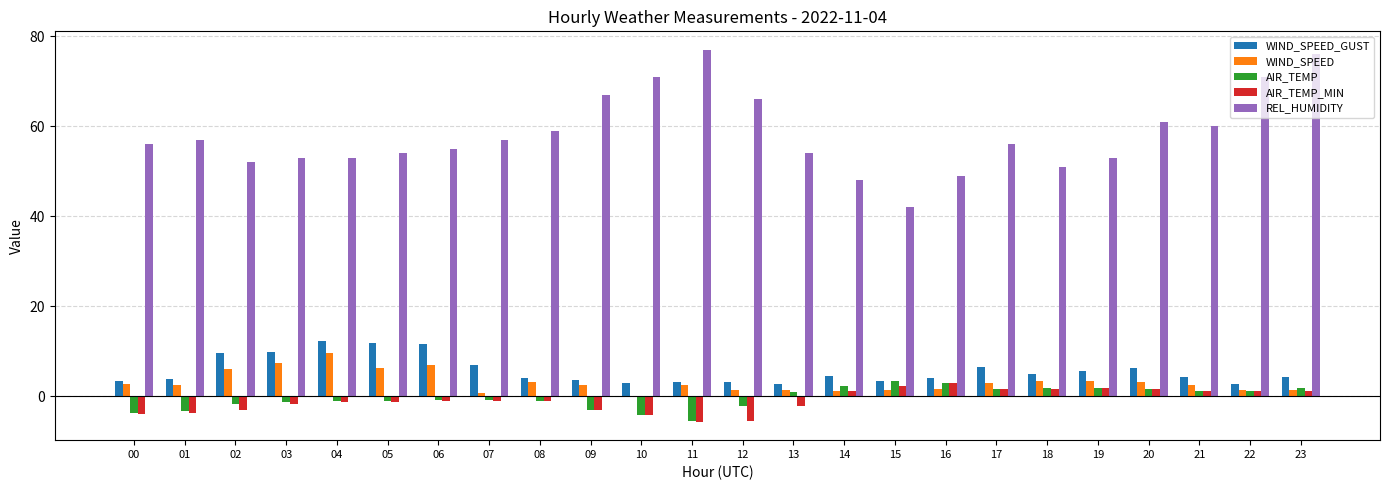

Is the value of REL_HUMIDITY at 13 greater than the value of AIR_TEMP_MIN at 00?

Yes